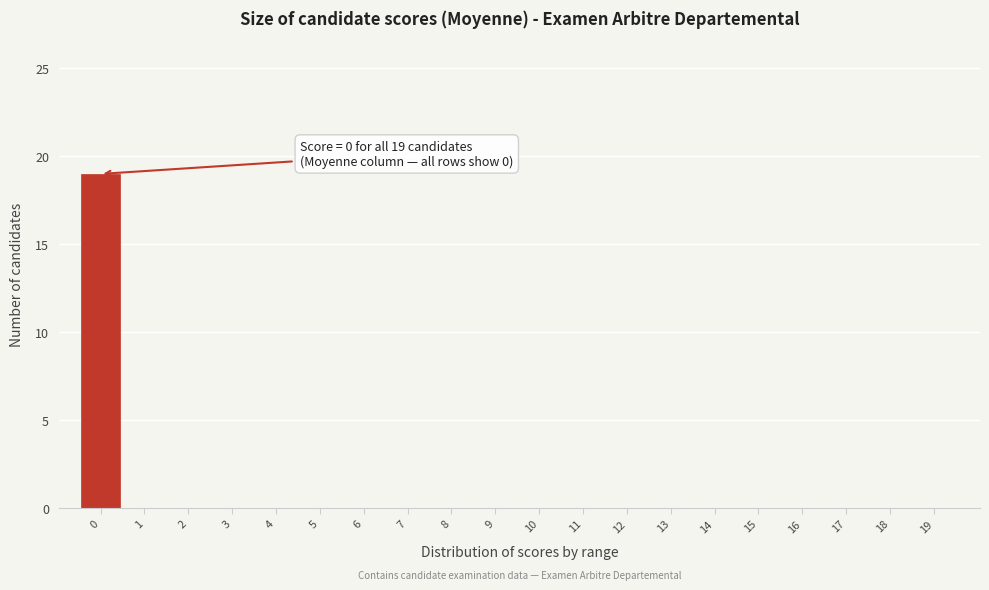

Reading right to left, extract all data points from this chart.

19=0	18=0	17=0	16=0	15=0	14=0	13=0	12=0	11=0	10=0	9=0	8=0	7=0	6=0	5=0	4=0	3=0	2=0	1=0	0=19